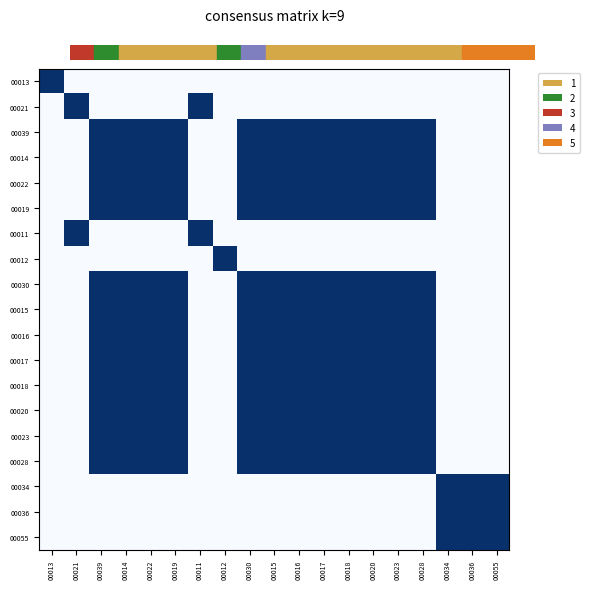

Which has a higher value, 00012 or 00036?

00012